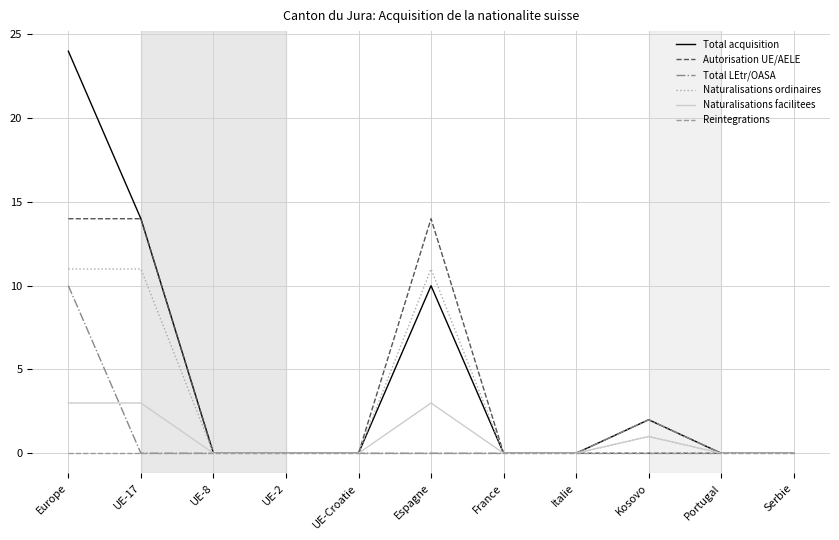

What position from the left is Europe?

1